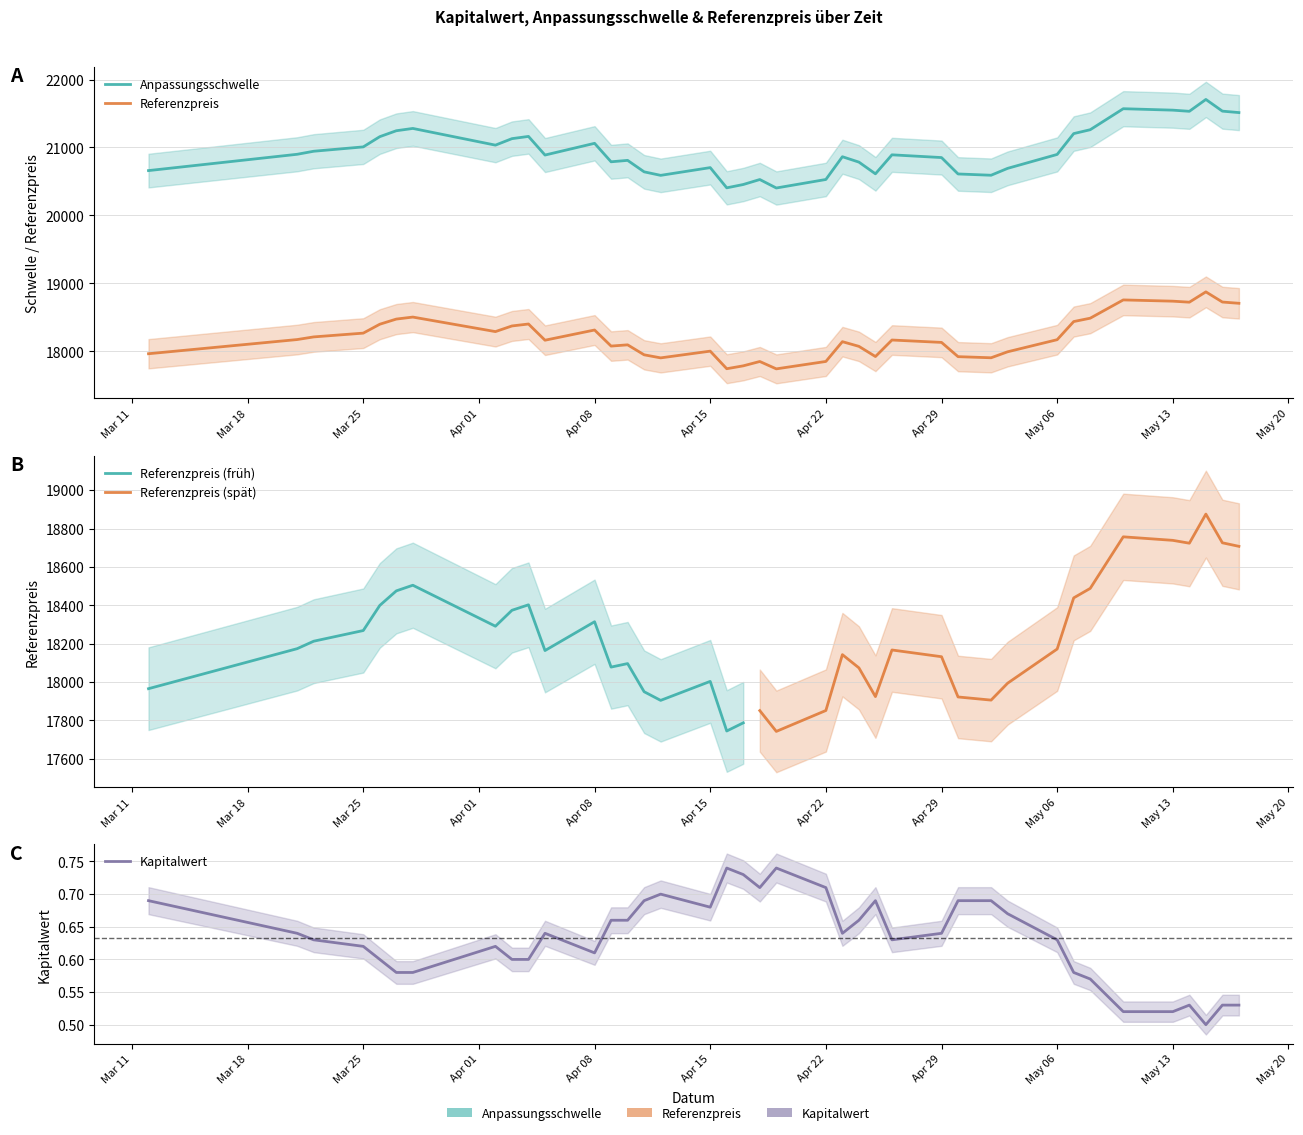

True or false: Referenzpreis and Kapitalwert intersect in this chart.

False